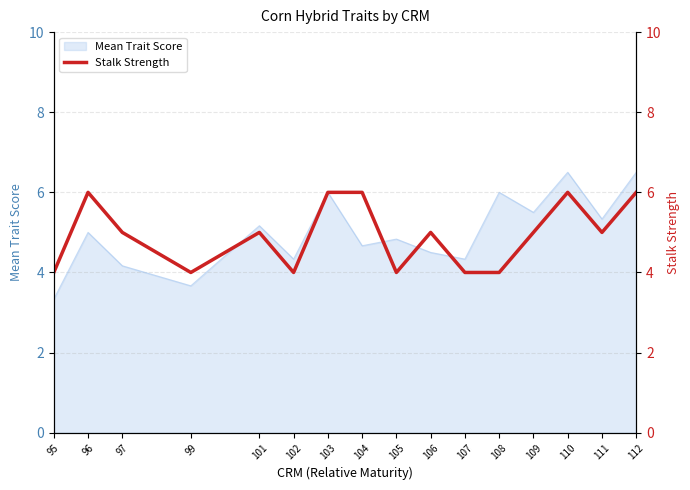

Which label corresponds to the largest value in the chart?

96